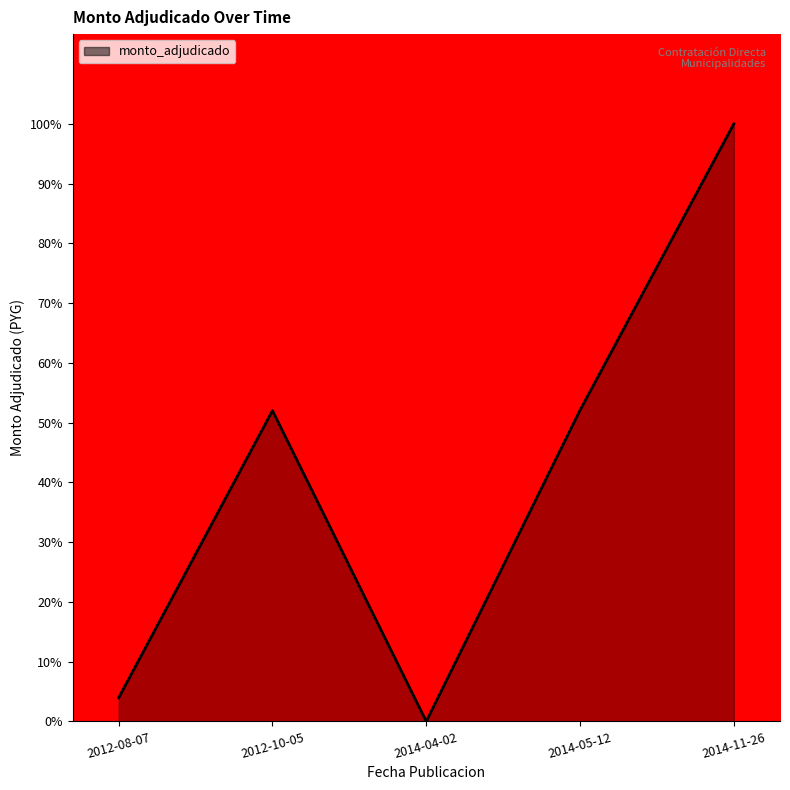

How many categories are shown in the chart?

5